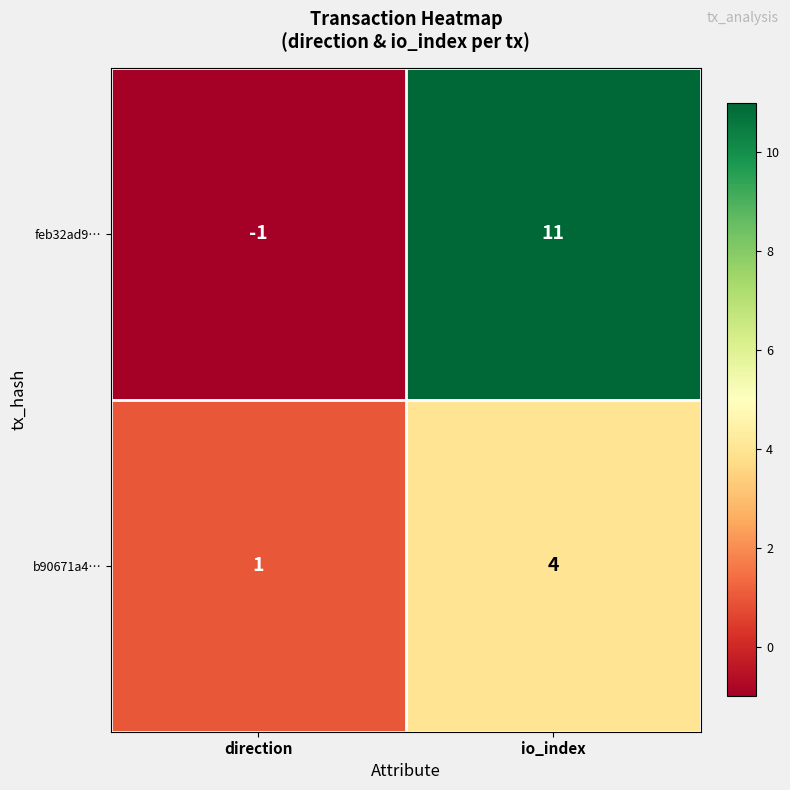

Between direction and io_index, which series saw the biggest shift?

feb32ad9…